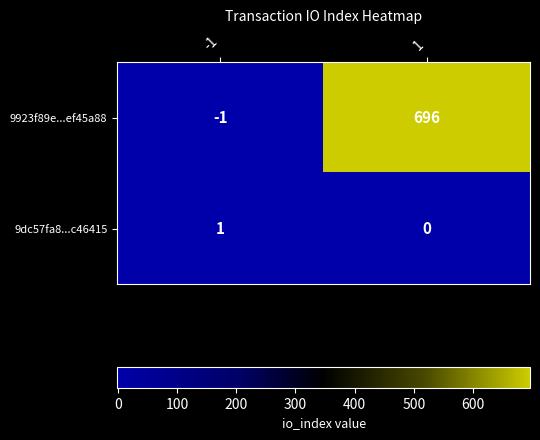

Which series has the widest spread of values?

9923f89e...ef45a88